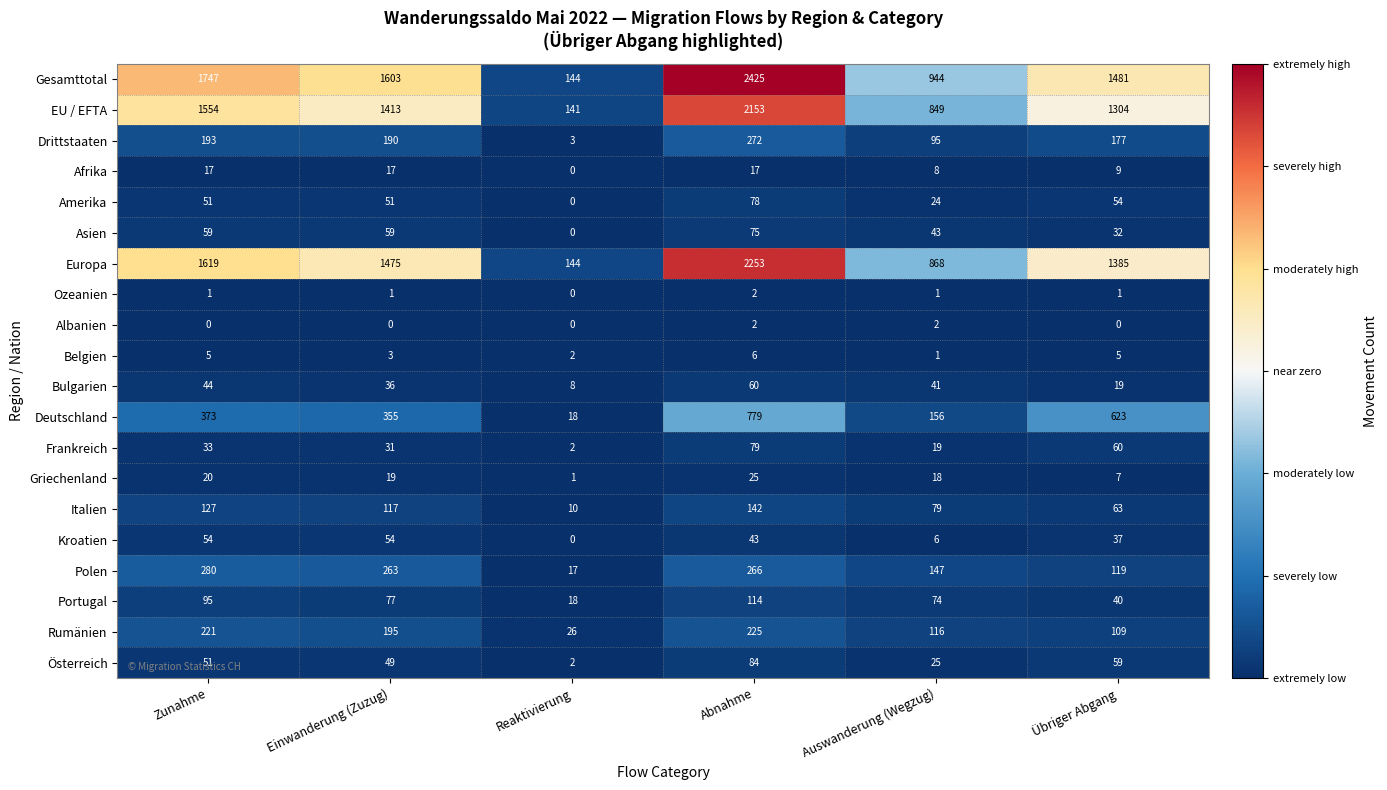

At how many categories does at least one series exceed 845?

5